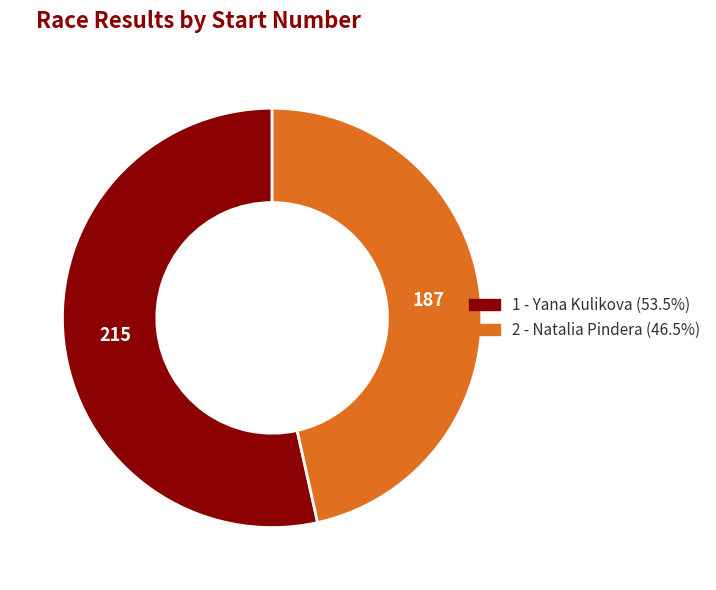

Between 2 - Natalia Pindera and 1 - Yana Kulikova, which is larger?

1 - Yana Kulikova